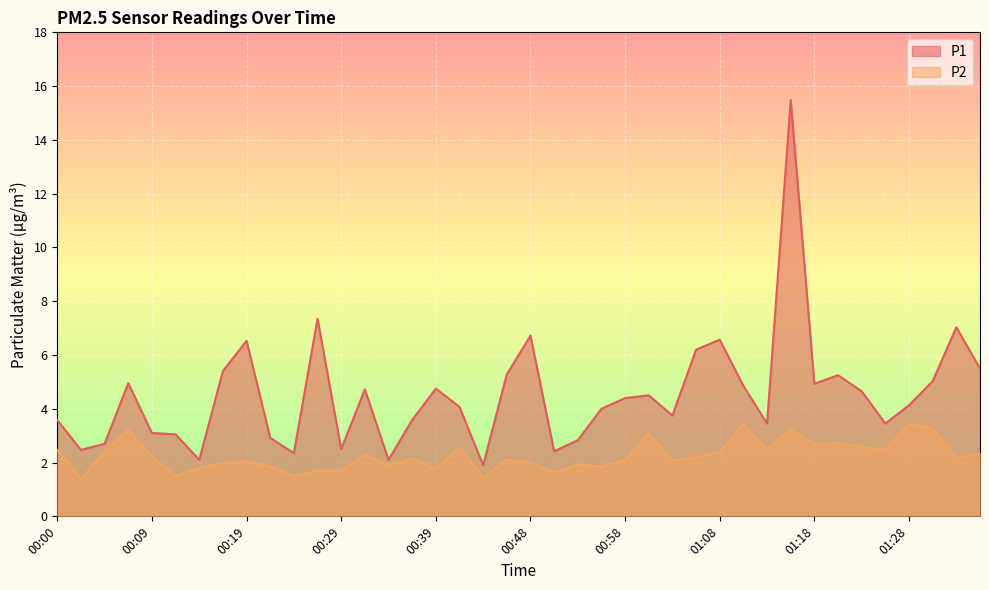

What is the total value across all series at 01:10?

8.3